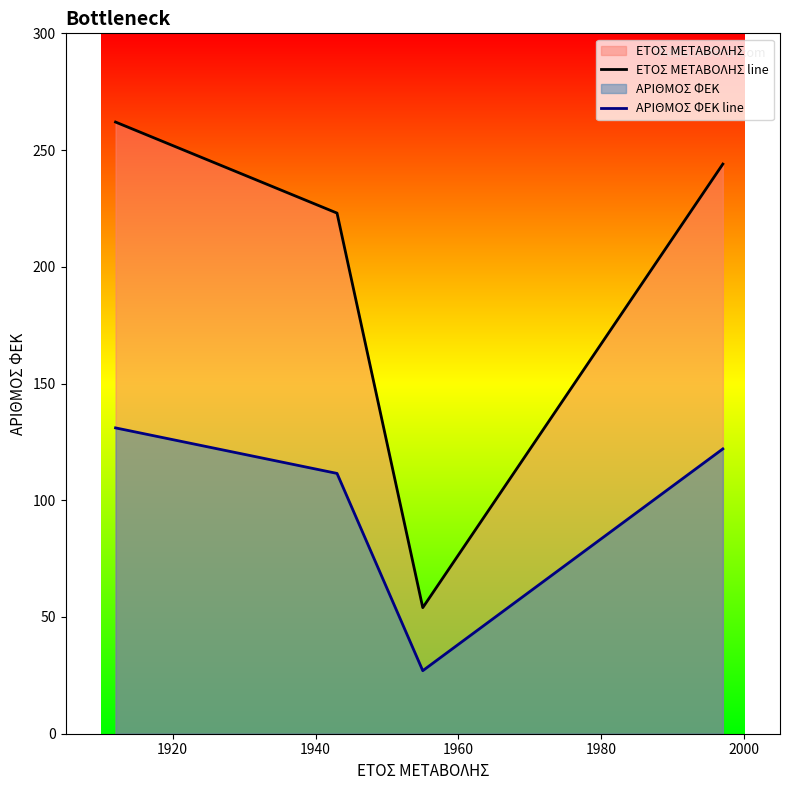

Rank the series at 1940 from lowest to highest value.

ΑΡΙΘΜΟΣ ΦΕΚ line, ΕΤΟΣ ΜΕΤΑΒΟΛΗΣ line